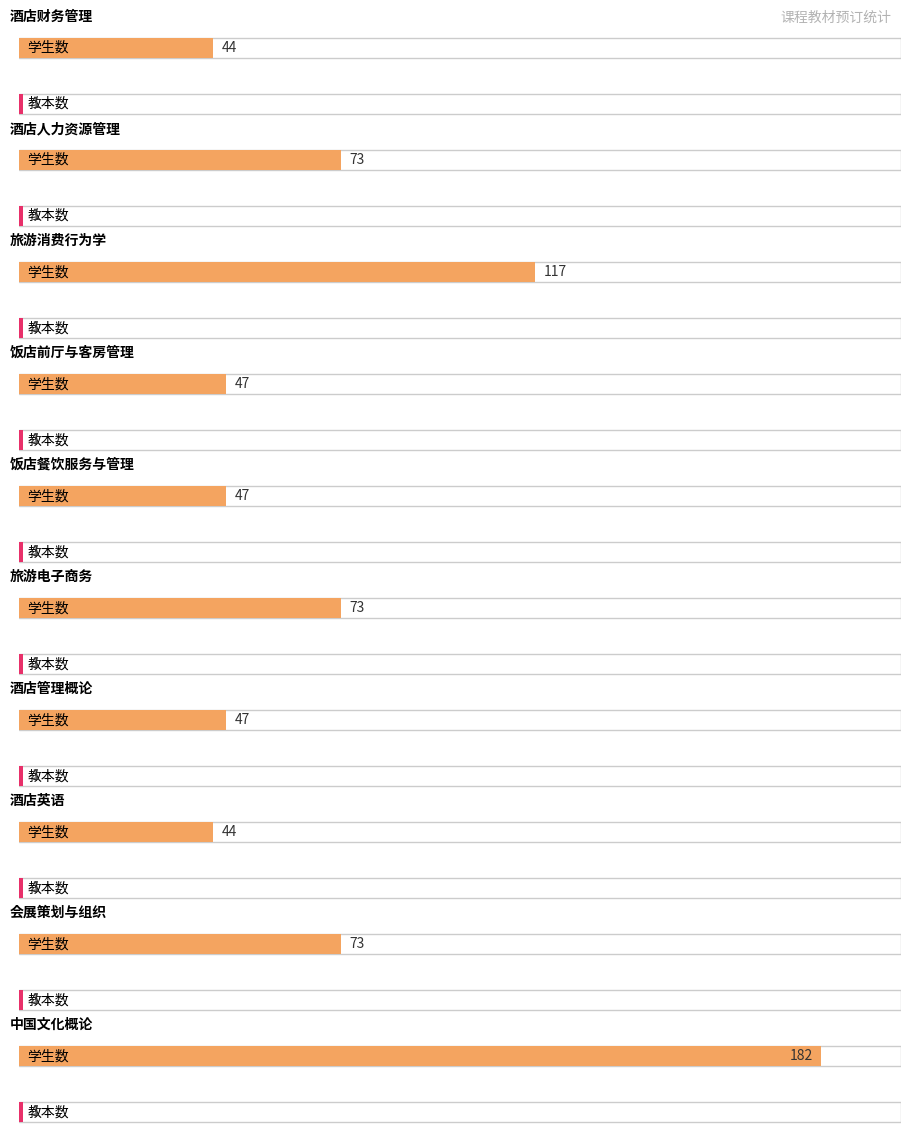

Read the 教本数 value at 旅游消费行为学.

1